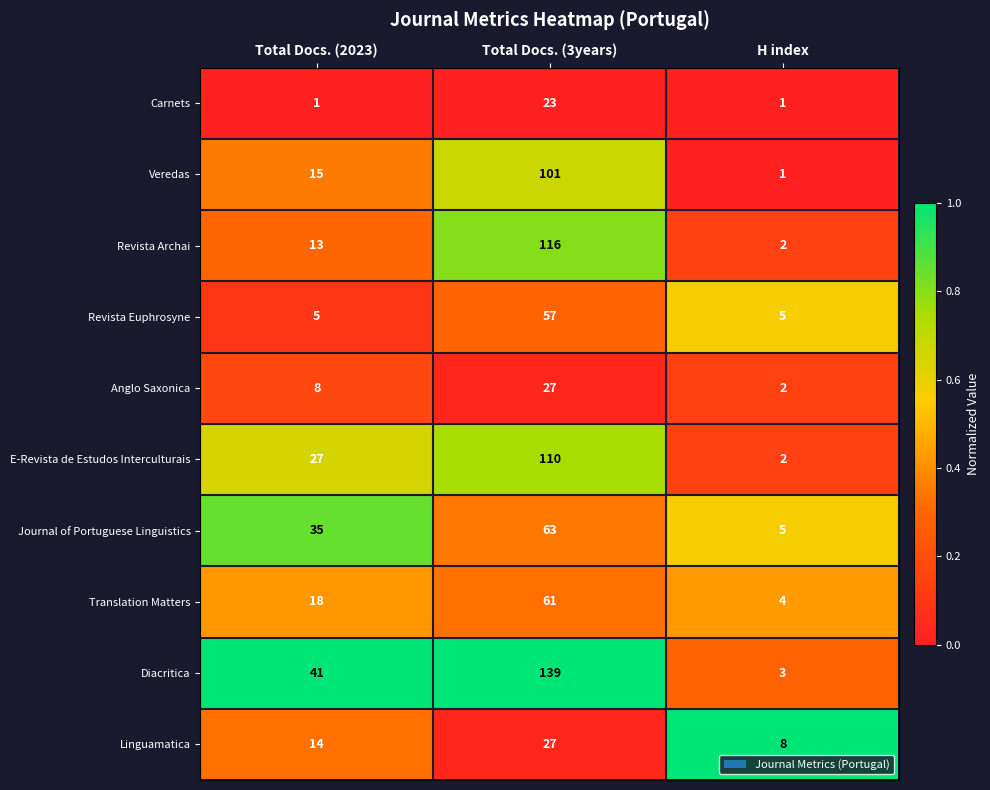

Is it true that Linguamatica equals 14 at Total Docs. (2023)?

True